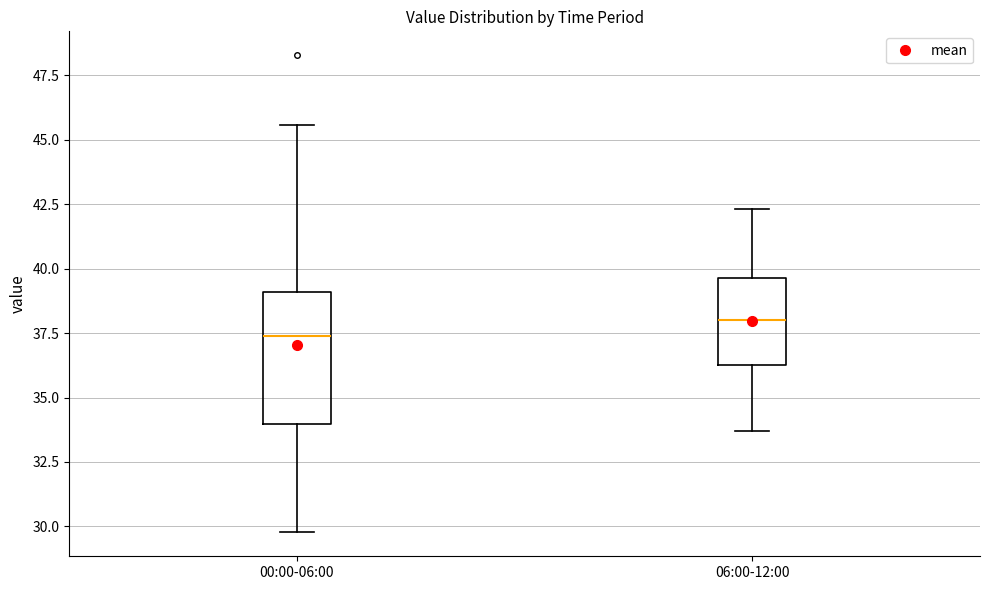

Which box has the highest median line?

06:00-12:00